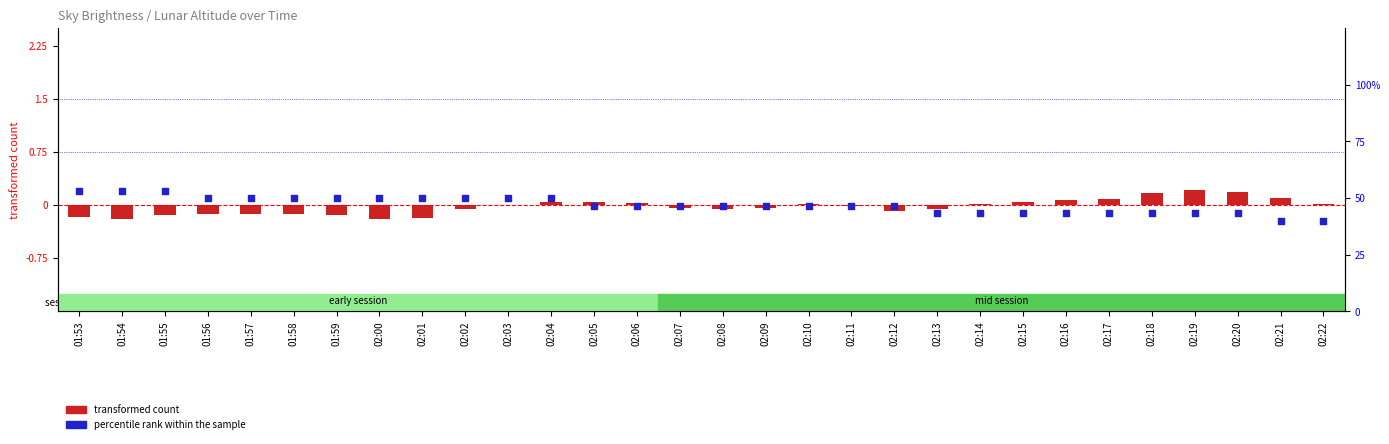

Which series has the largest total across all categories?

percentile rank within the sample